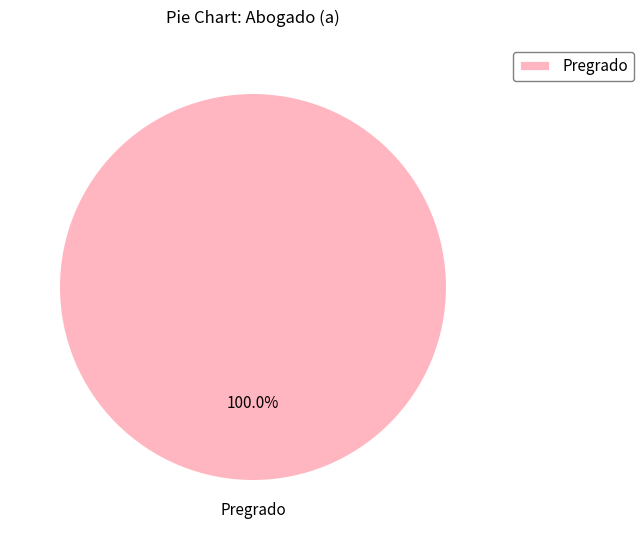

Rank the categories by value from lowest to highest.

Pregrado